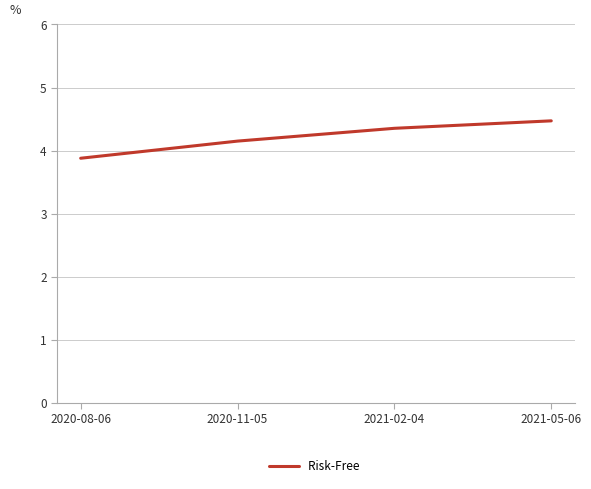

How many values are below 4?

1